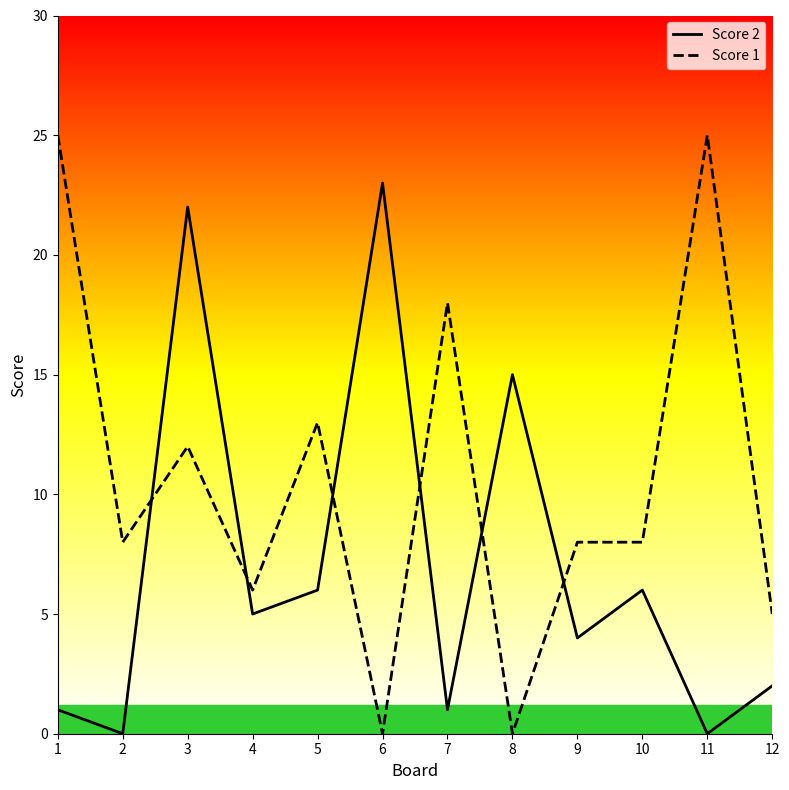

What is the difference between the maximum and minimum values in the Score 2 series?

23